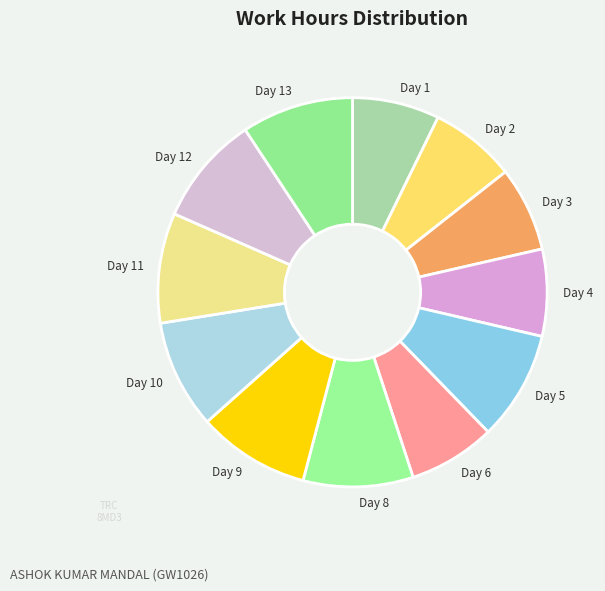

What is the ratio of the value at Day 6 to the value at Day 1?

1.0